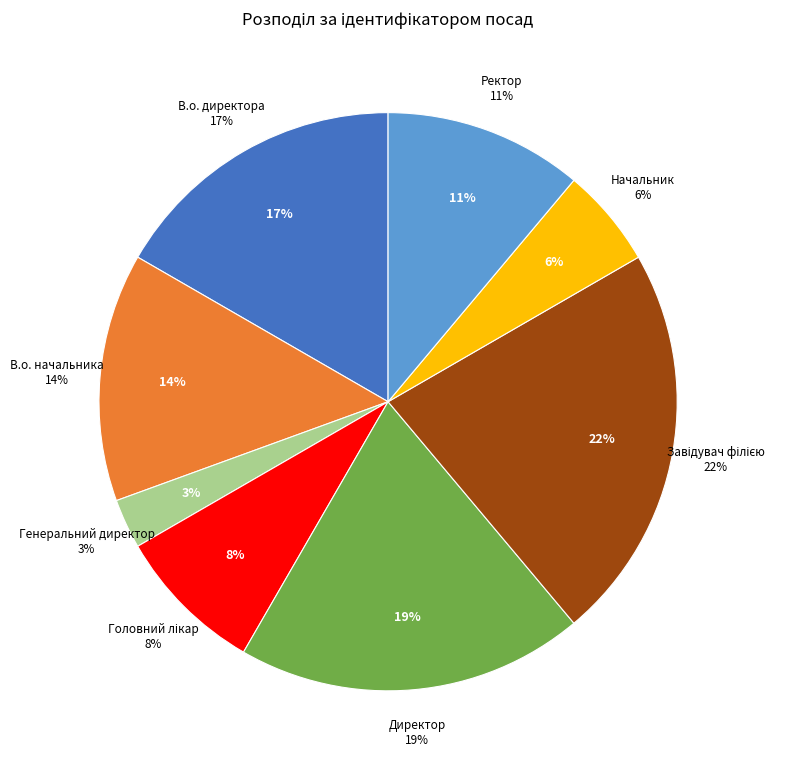

What is the largest slice in the pie chart?

Завідувач філією